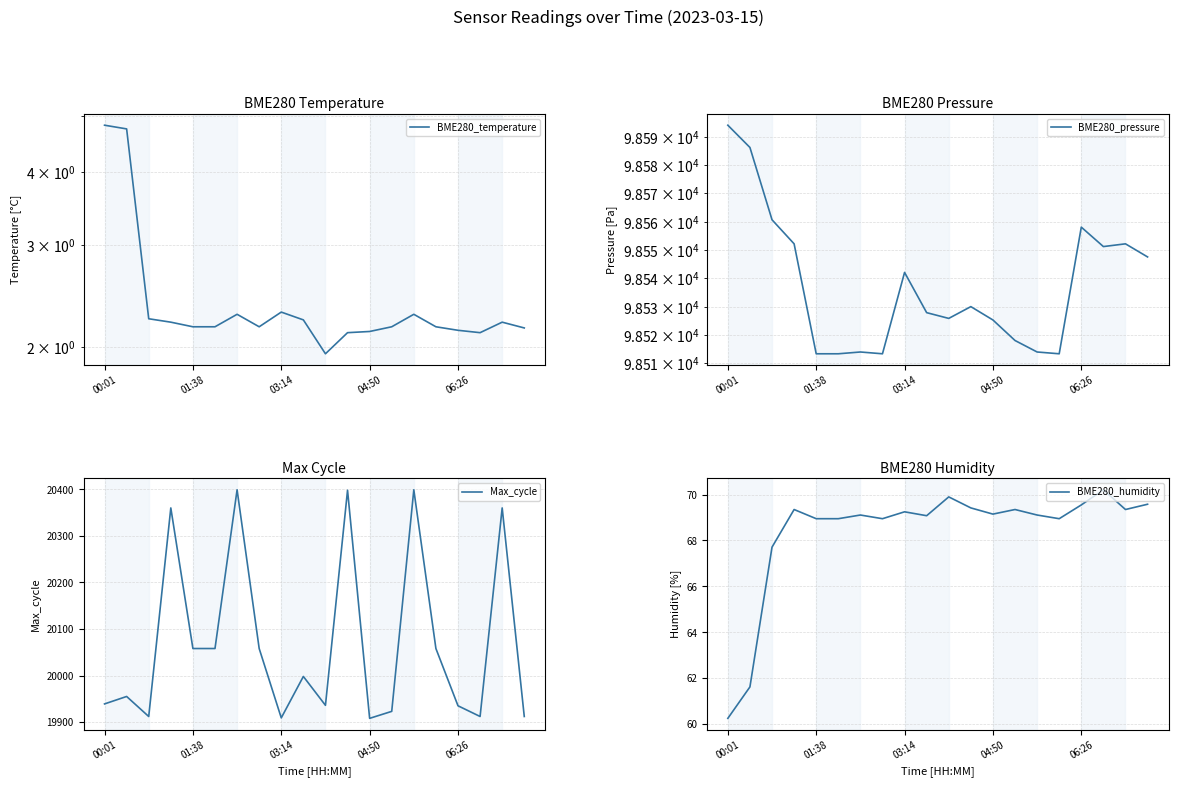

What is the smallest value displayed?

1.9